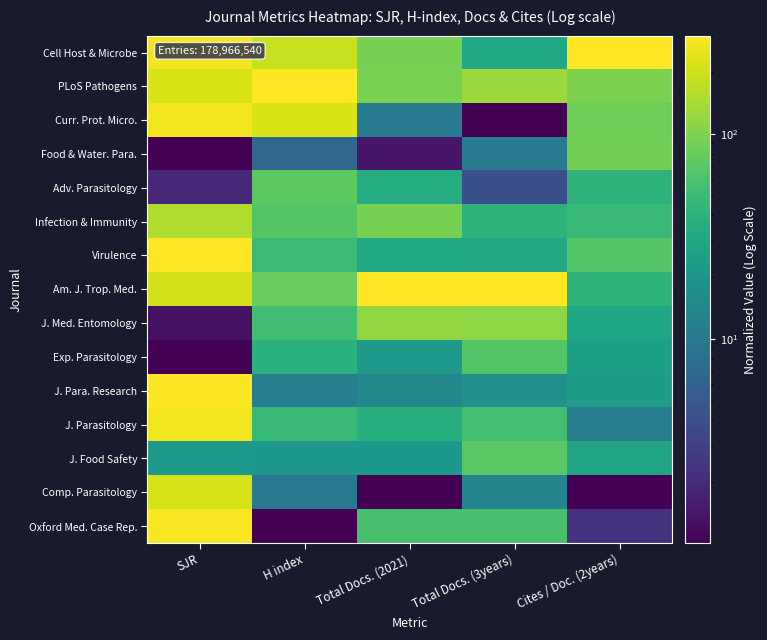

At which category does the chart reach its peak across all series?

Cites / Doc. (2years)